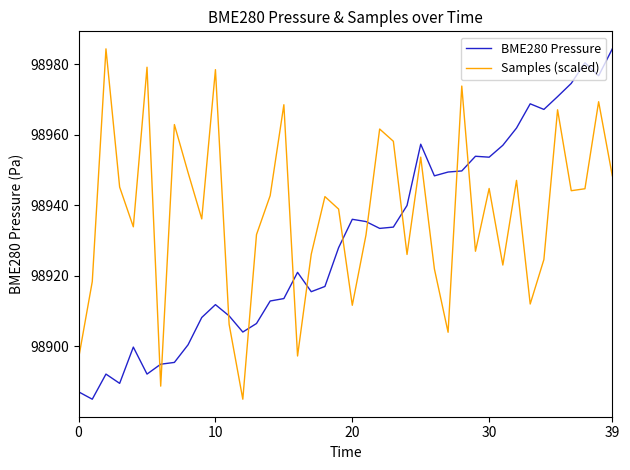

What is the sum of all BME280 Pressure values?

3957216.1